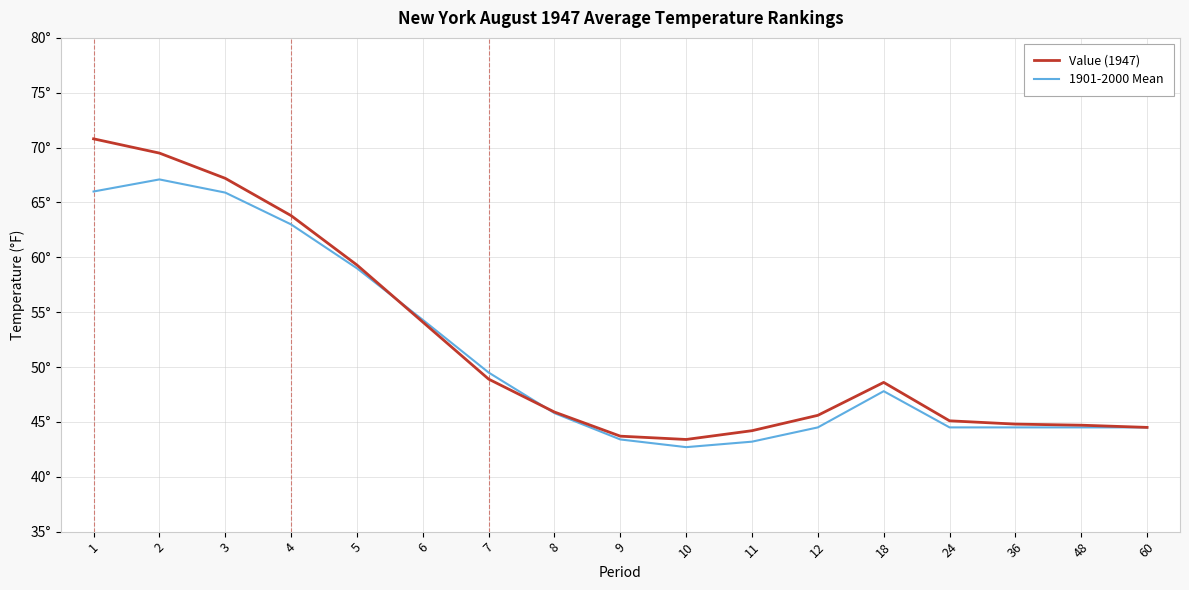

Which series has the largest range (max minus min)?

Value (1947)